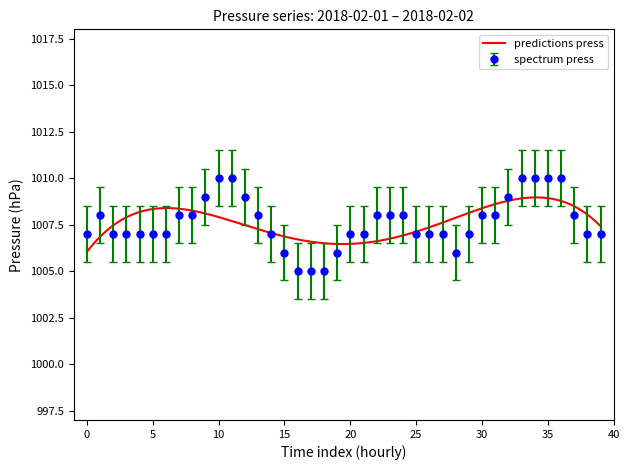

True or false: spectrum press has a value of 1008 at 30.

True